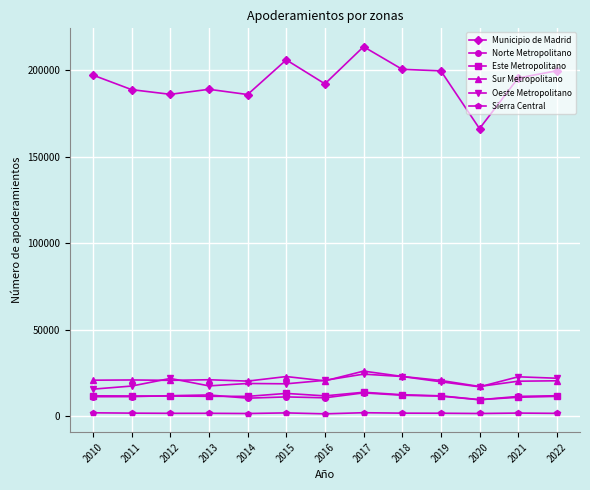

Which series has the largest total across all categories?

Municipio de Madrid